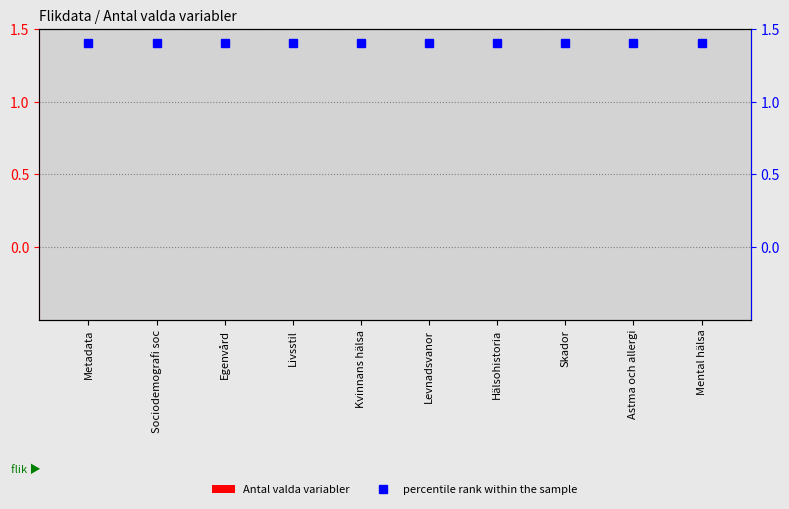

True or false: percentile rank within the sample has a value of 1.4 at Mental hälsa.

True